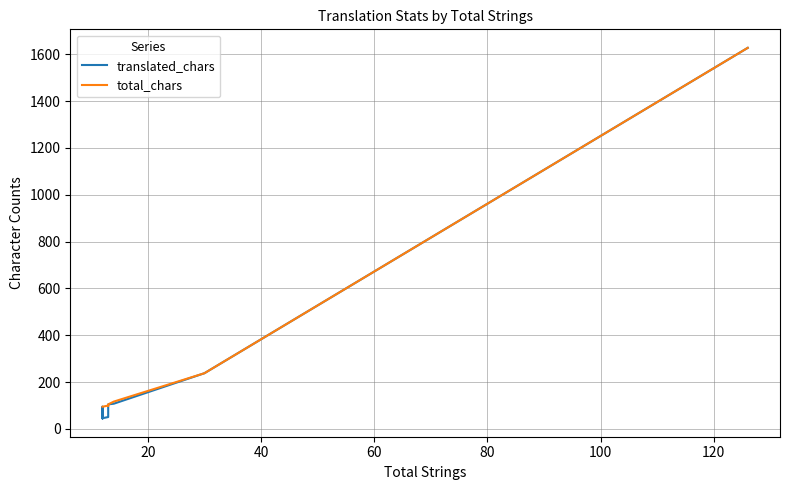

What is the difference between the maximum and second lowest values in the total_chars series?

1532